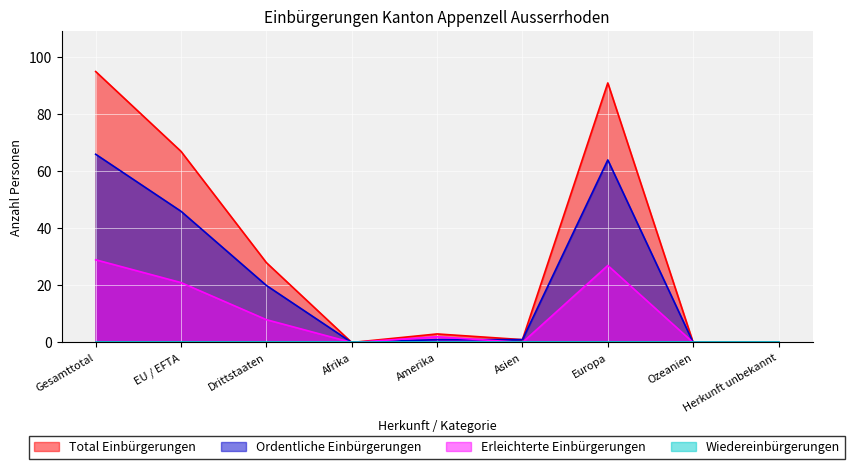

In Ordentliche Einbürgerungen, how many points are lower than both neighbors (excluding endpoints)?

1